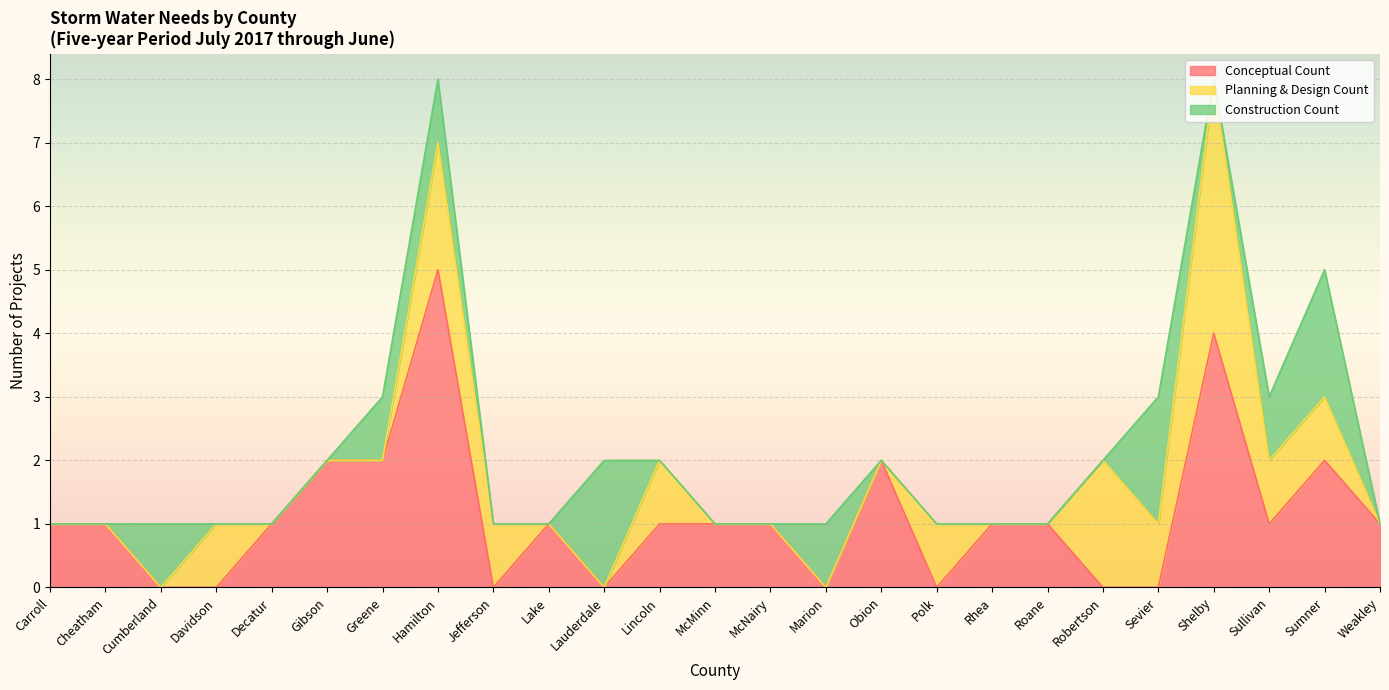

How many times do Conceptual Count and Construction Count cross each other?

6